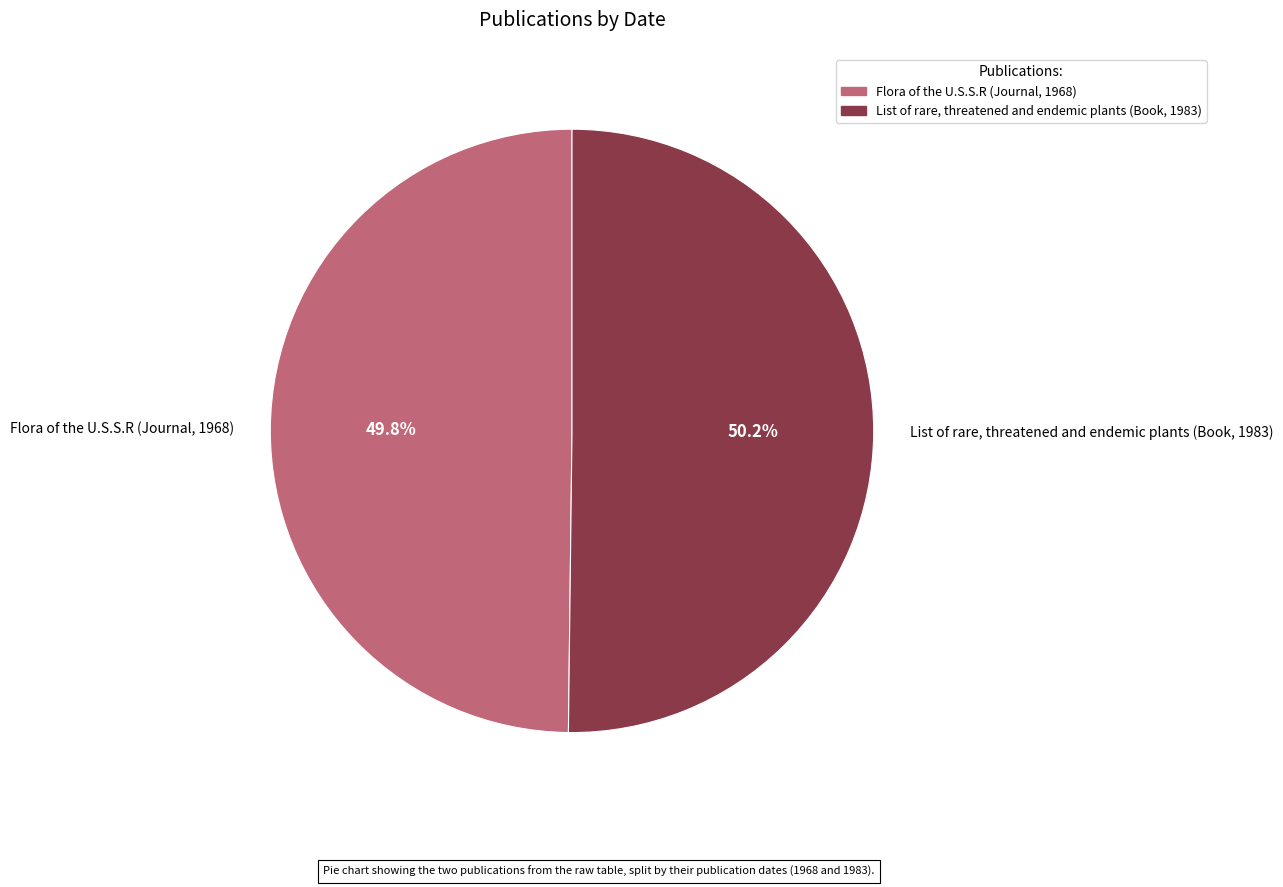

To the nearest percent, what portion does Flora of the U.S.S.R (Journal, 1968) represent?

50%